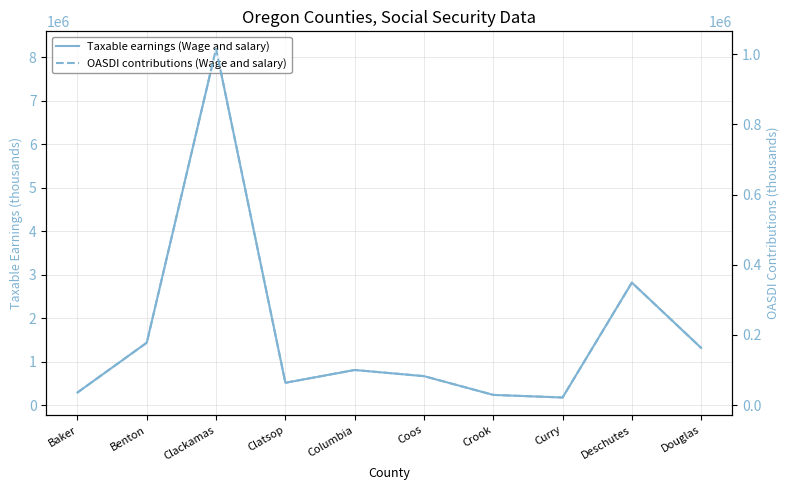

Where is the first local maximum for Taxable earnings (Wage and salary)?

Clackamas